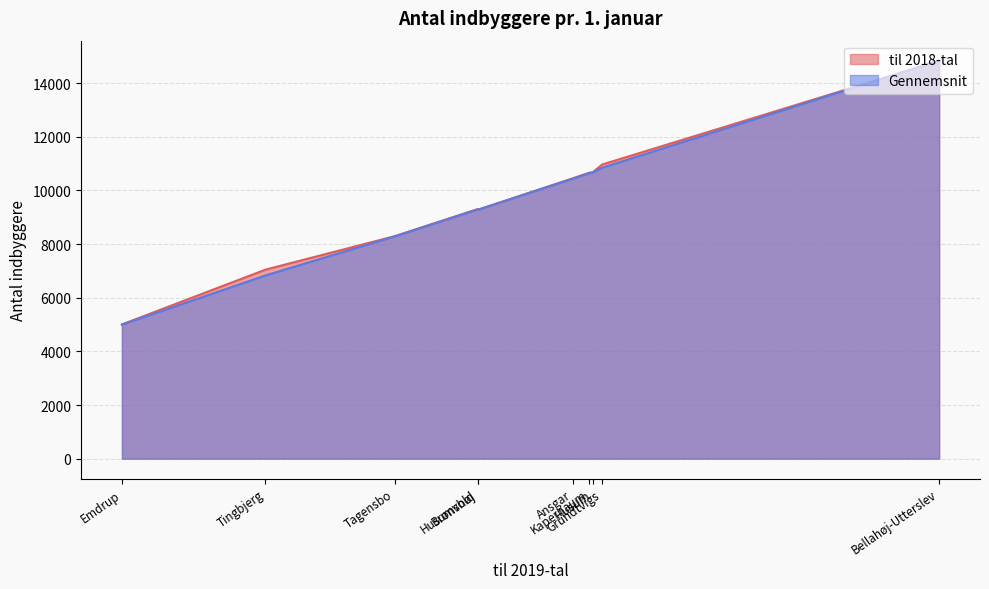

Is it true that til 2018-tal equals 18926.7 at Husum?

False